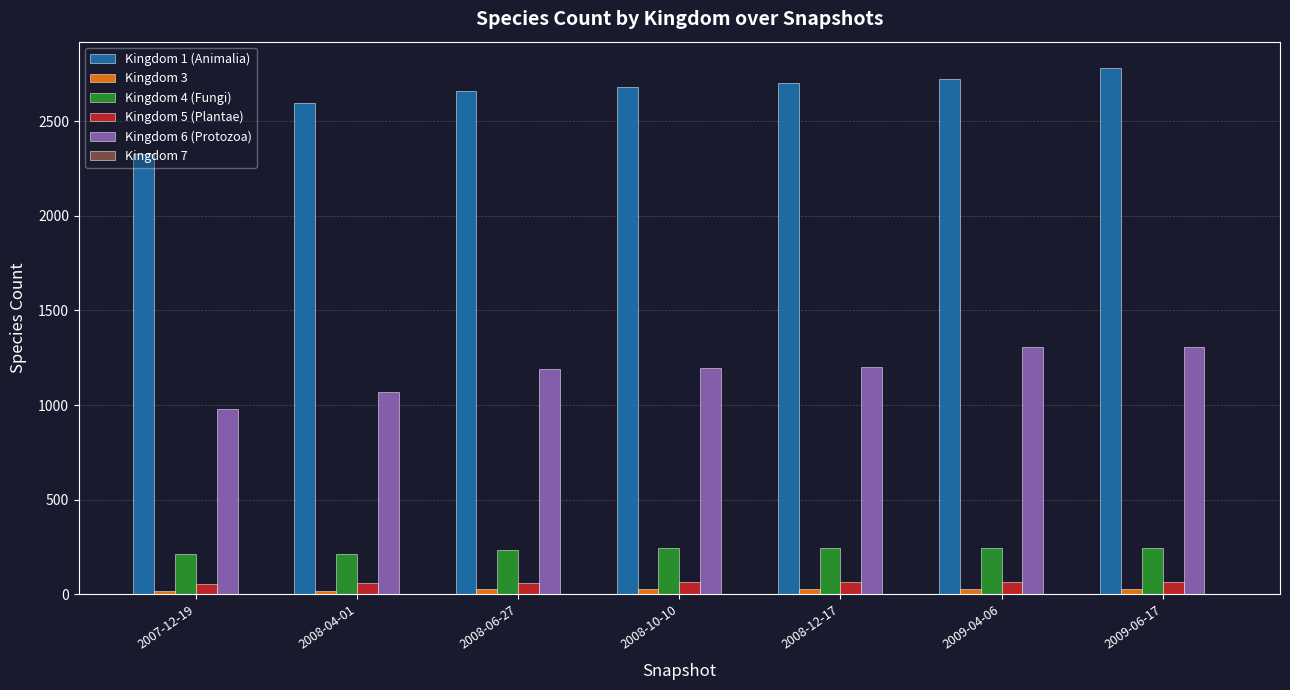

What is the maximum value shown in the chart?

2781